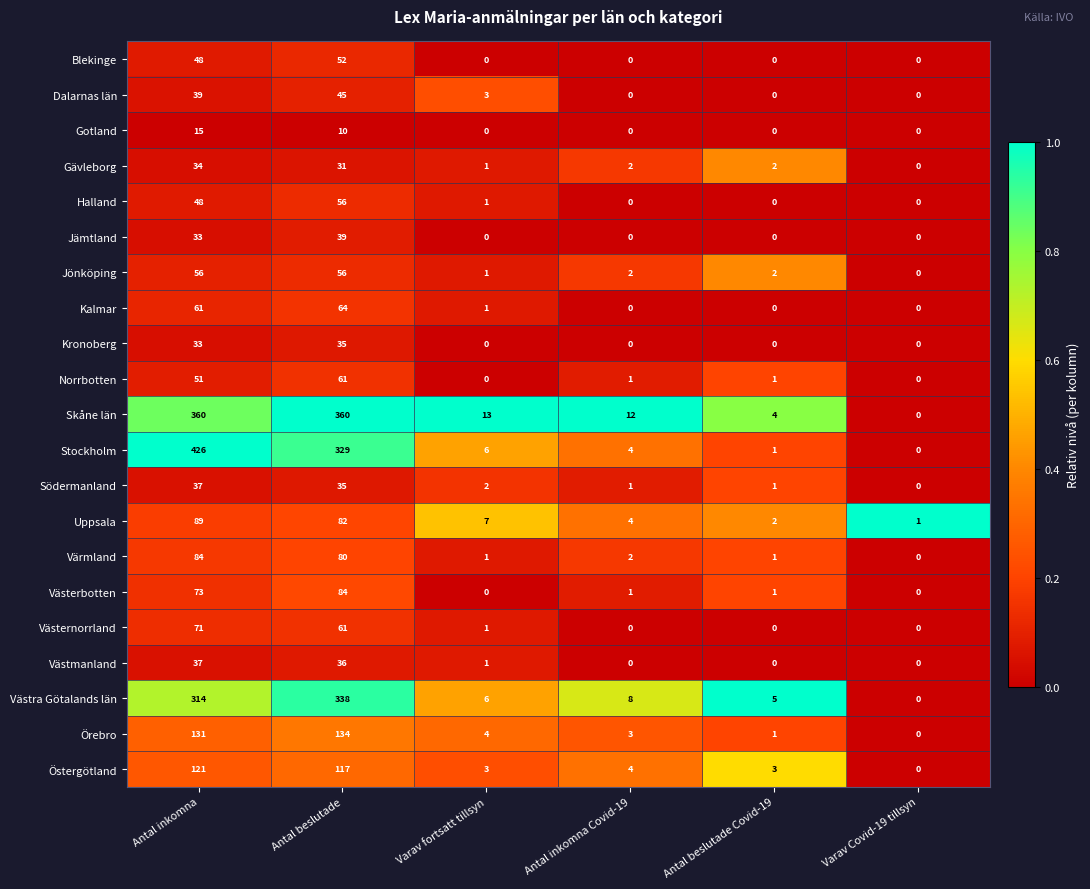

What is the sum of all Kalmar values?

126